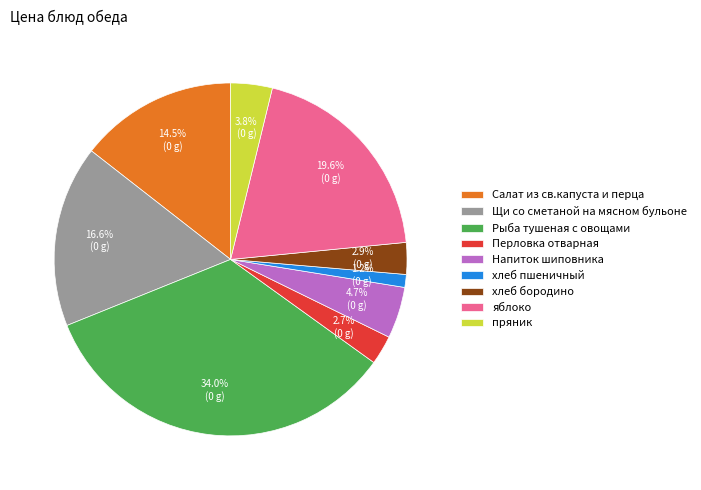

Does any single category account for the majority?

No